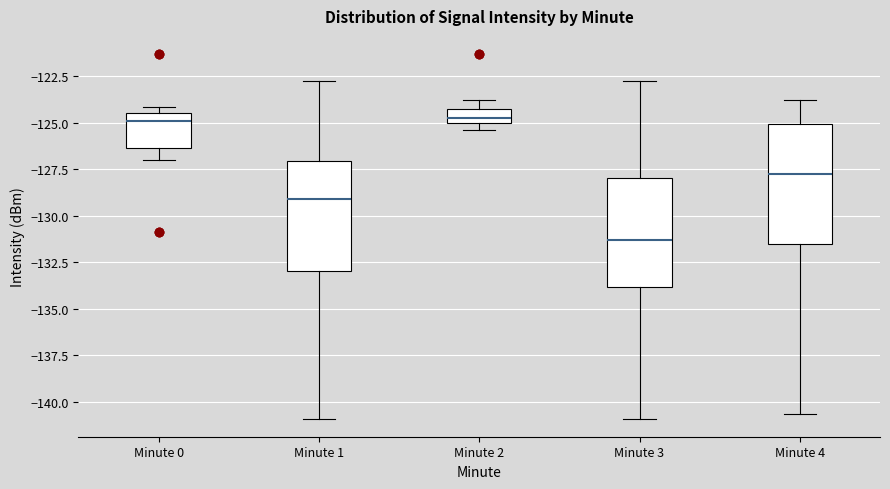

Reading left to right, transcribe this box plot: for each box, give where its median line is, the range the box spans, and where its two whiskers end, as read against the y-axis. The values are not printed on the chart, so give them approximately, as read against the axis.

Minute 0: median -125.0, box -126.5 to -124.5, whiskers -127.0 to -124.0
Minute 1: median -129.0, box -133.0 to -127.0, whiskers -141.0 to -123.0
Minute 2: median -125.0 (just above the box's lower edge), box -125.0 to -124.5, whiskers -125.5 to -124.0
Minute 3: median -131.5, box -134.0 to -128.0, whiskers -141.0 to -123.0
Minute 4: median -128.0, box -131.5 to -125.0, whiskers -140.5 to -124.0